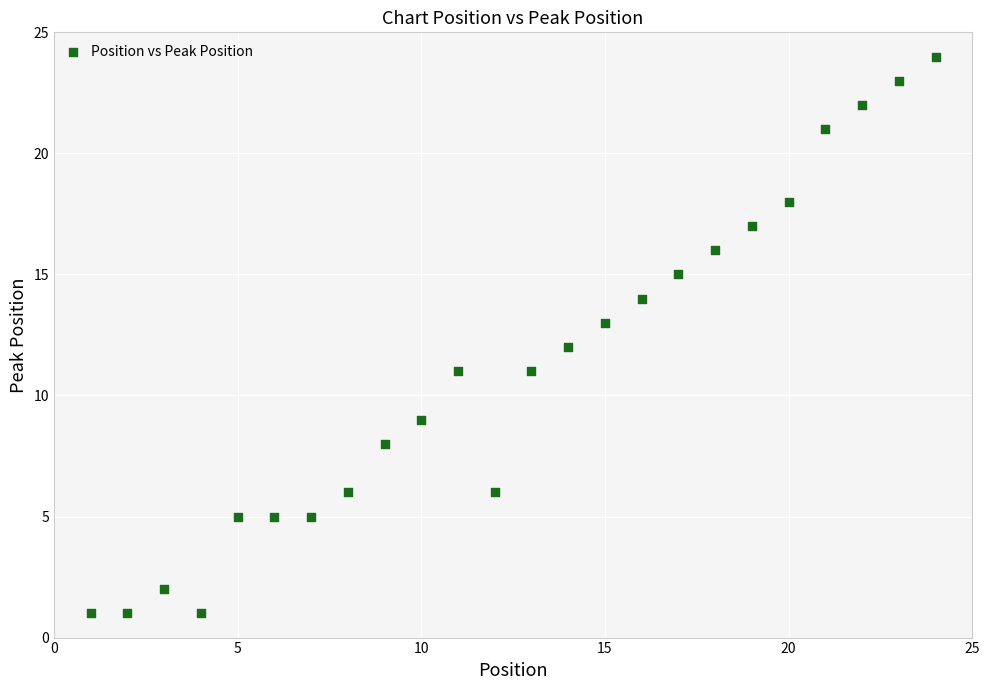

What is the range of X values (max minus min)?

23